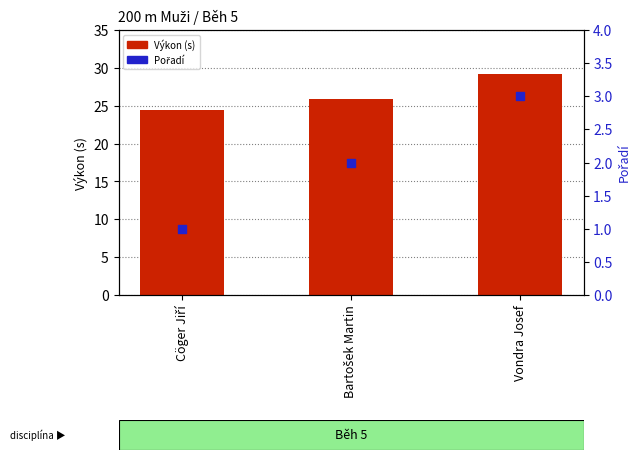

What is the total value across all series at Vondra Josef?

32.2